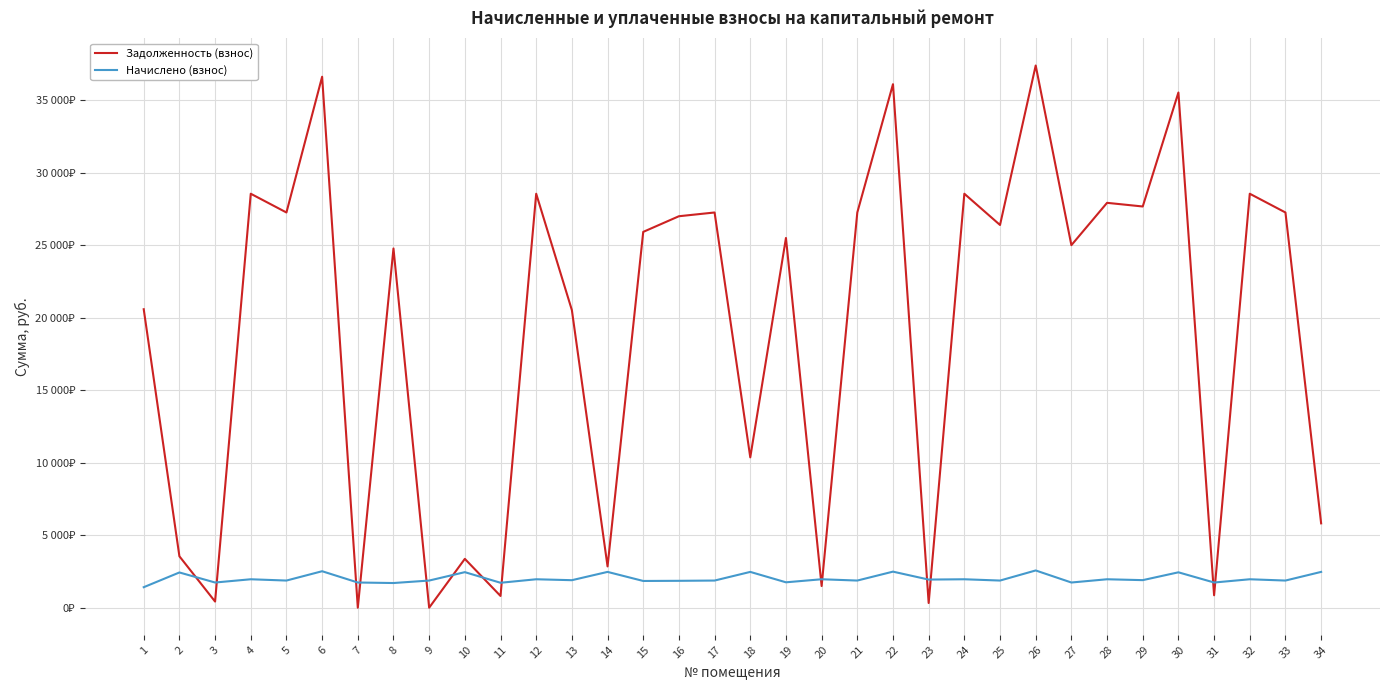

What are all the series names shown in the legend?

Задолженность (взнос), Начислено (взнос)